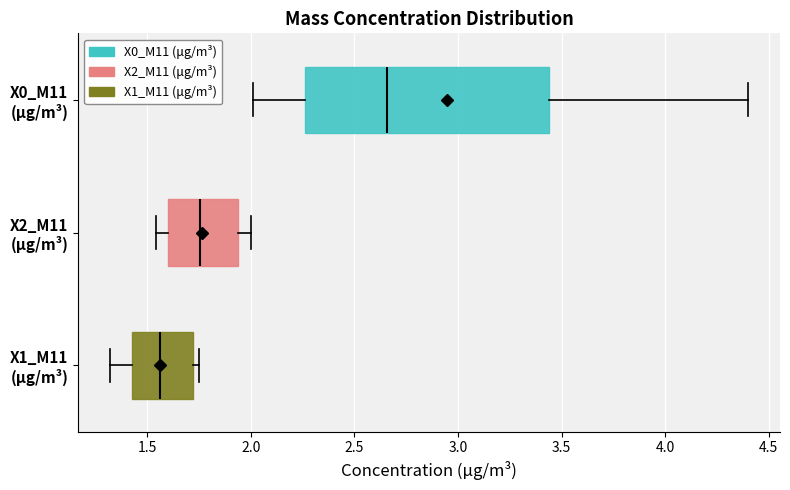

Which box has the furthest to the left median line?

X1_M11 (μg/m³)